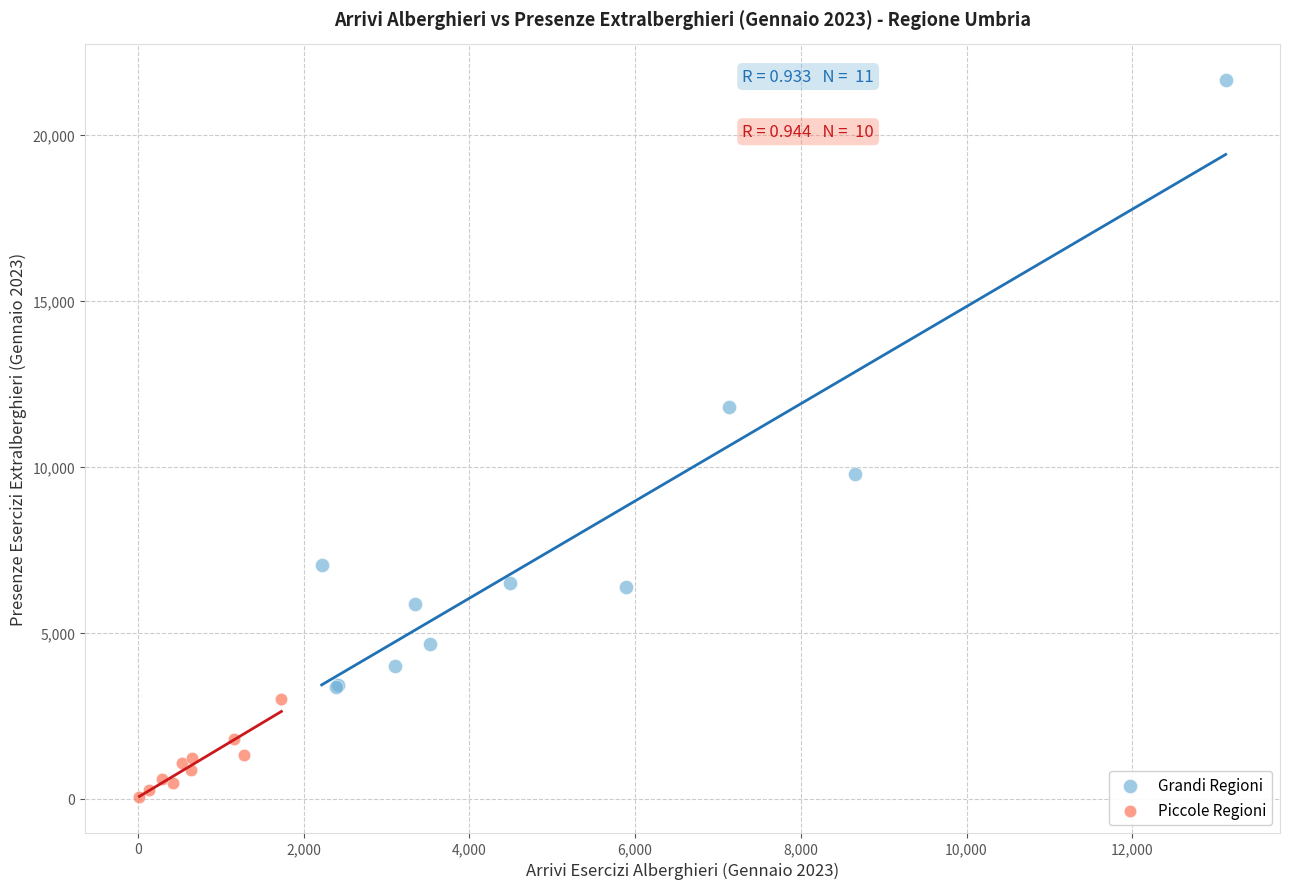

Which series reaches the maximum Y coordinate?

Grandi Regioni